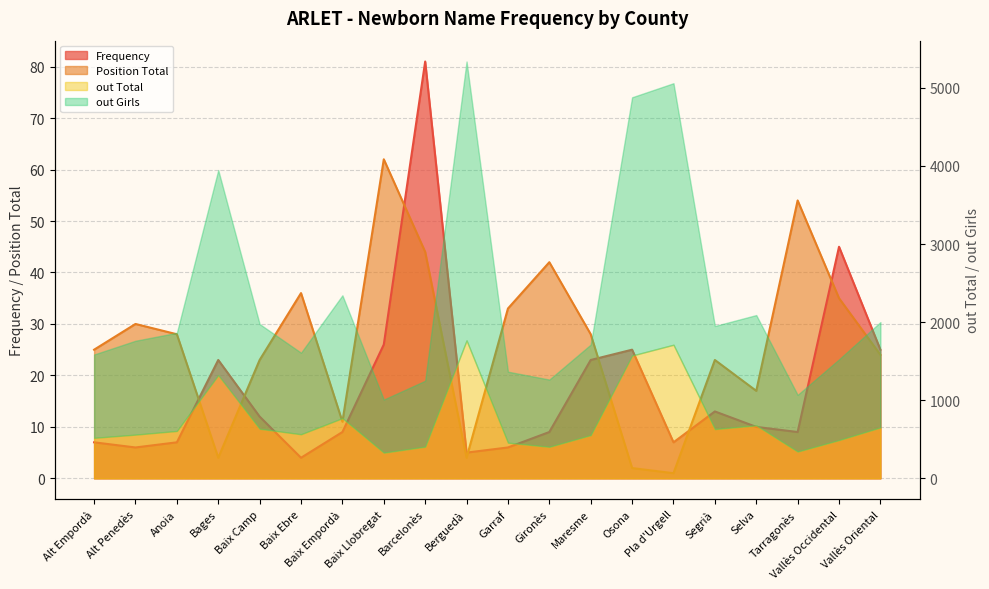

True or false: Position Total has a value of 15 at Baix Ebre.

False